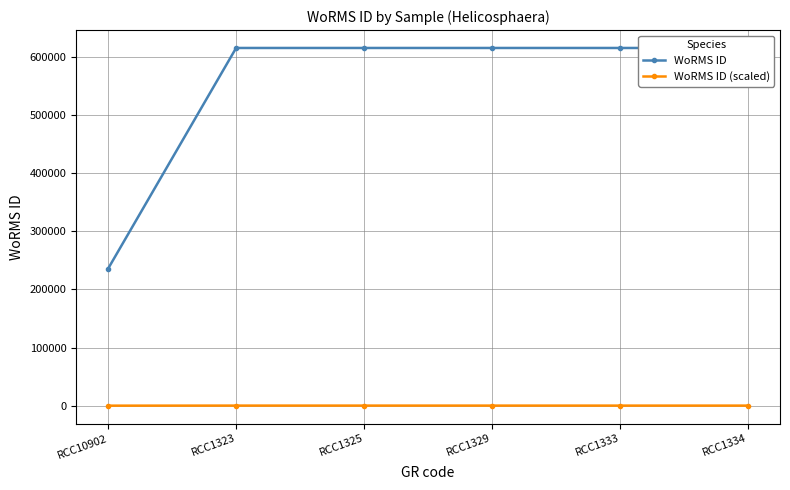

What is the label of the 2nd point from the left?

RCC1323